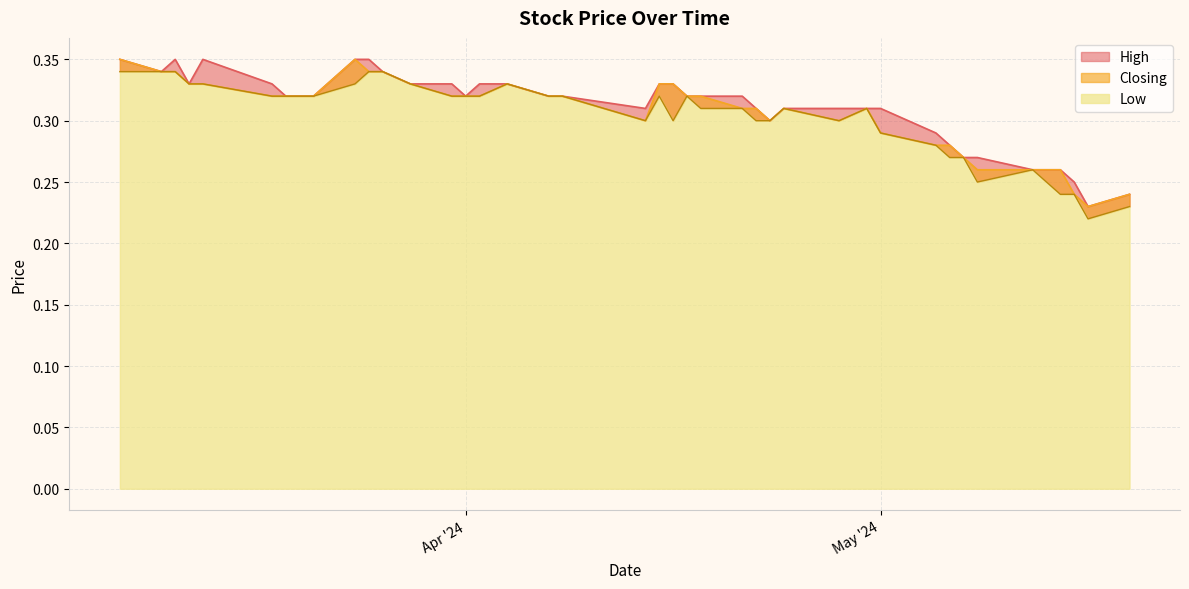

Rank the categories by Low value from lowest to highest.

16/05/2024, 19/05/2024, 15/05/2024, 14/05/2024, 08/05/2024, 12/05/2024, 07/05/2024, 06/05/2024, 05/05/2024, 01/05/2024, 28/04/2024, 23/04/2024, 22/04/2024, 16/04/2024, 14/04/2024, 30/04/2024, 24/04/2024, 21/04/2024, 18/04/2024, 17/04/2024, 15/04/2024, 08/04/2024, 07/04/2024, 02/04/2024, 01/04/2024, 31/03/2024, 21/03/2024, 20/03/2024, 19/03/2024, 18/03/2024, 04/04/2024, 28/03/2024, 24/03/2024, 13/03/2024, 12/03/2024, 26/03/2024, 25/03/2024, 11/03/2024, 10/03/2024, 07/03/2024